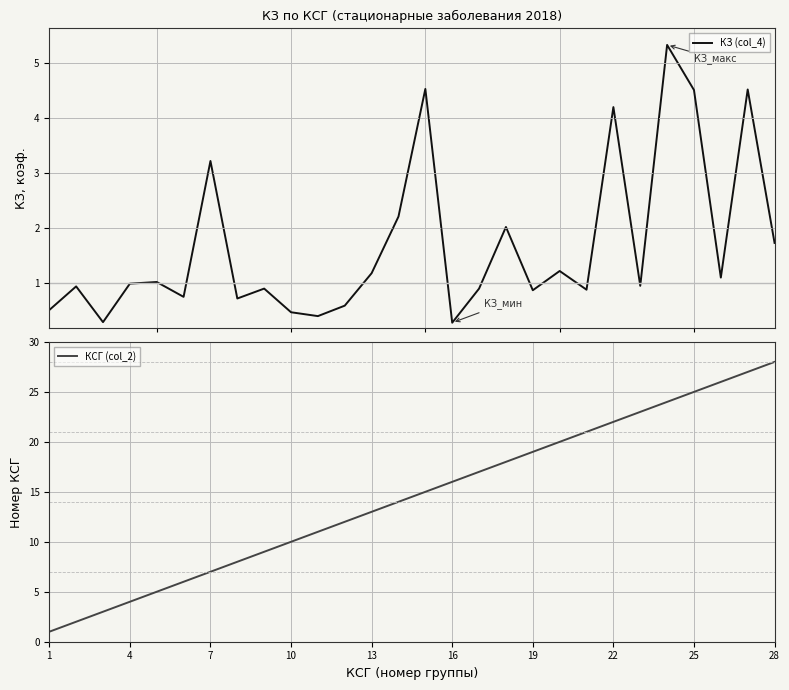

What is the highest value of the КЗ (col_4) series?

5.3